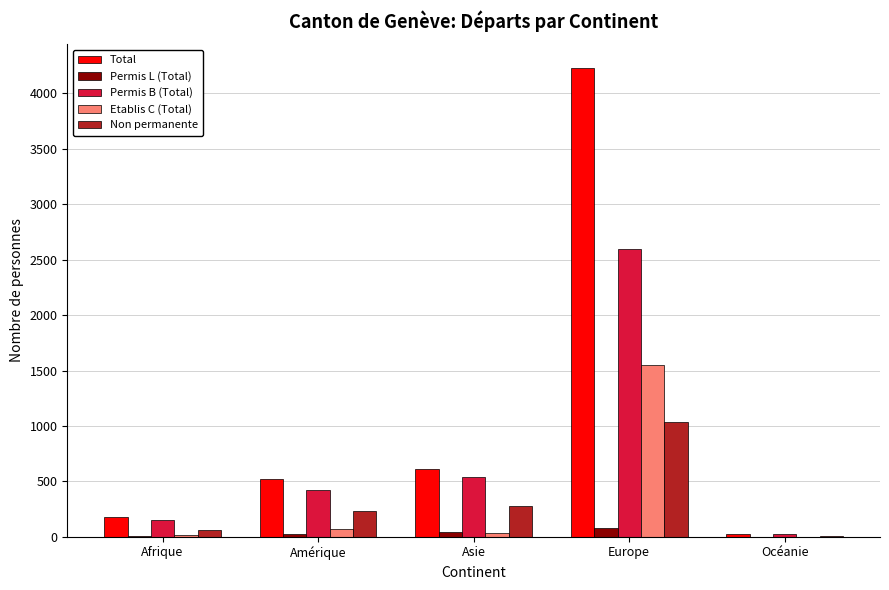

The value of Non permanente at Europe is 1538. True or false?

False